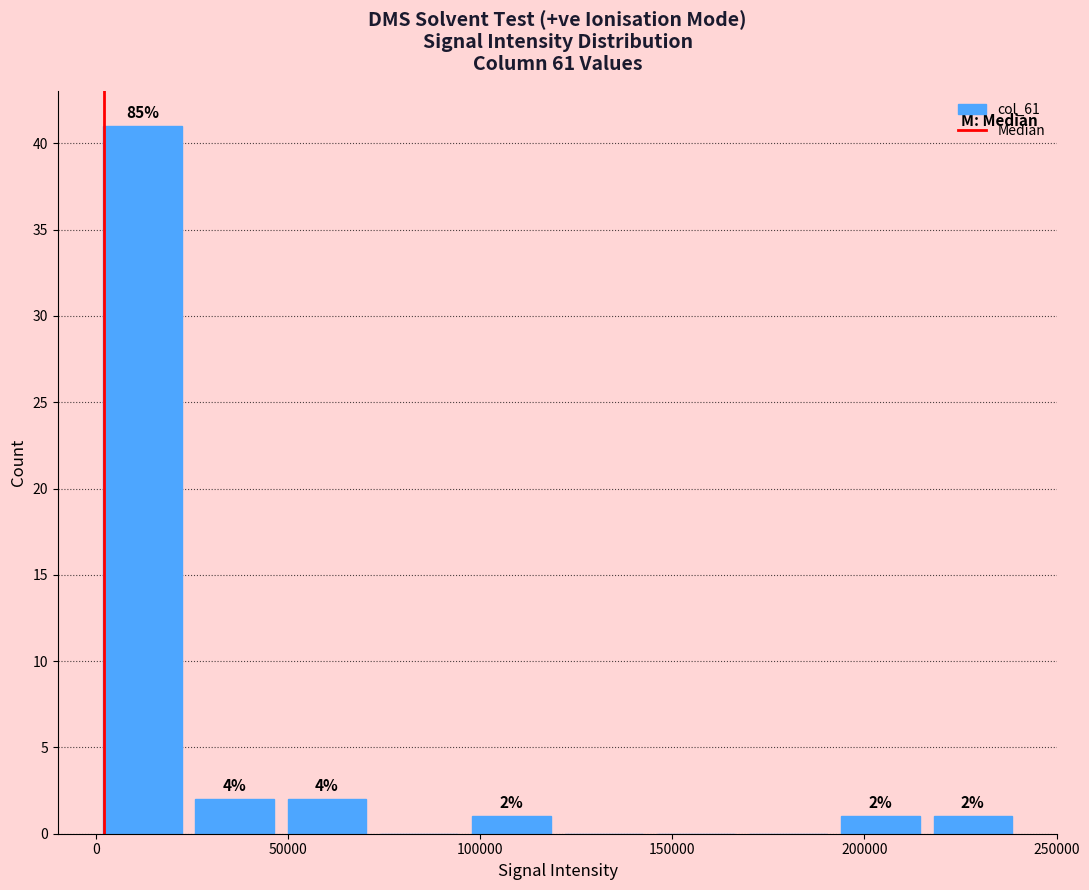

Over which range of the x-axis is the bar tallest?

0 to 25000